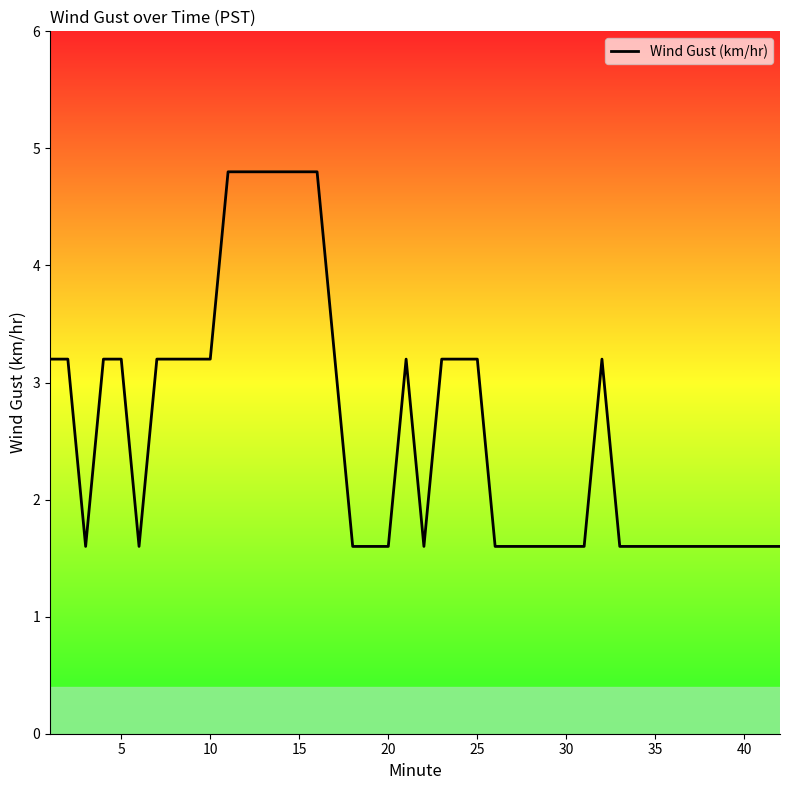

Is this an area chart (filled region under the line)?

No